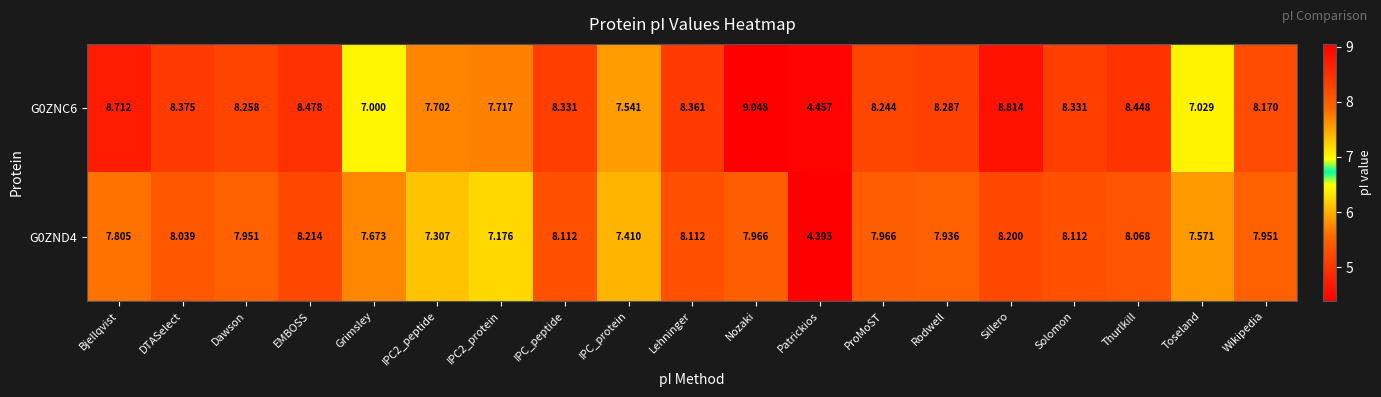

At which label is G0ZNC6 closest to 6?

Grimsley